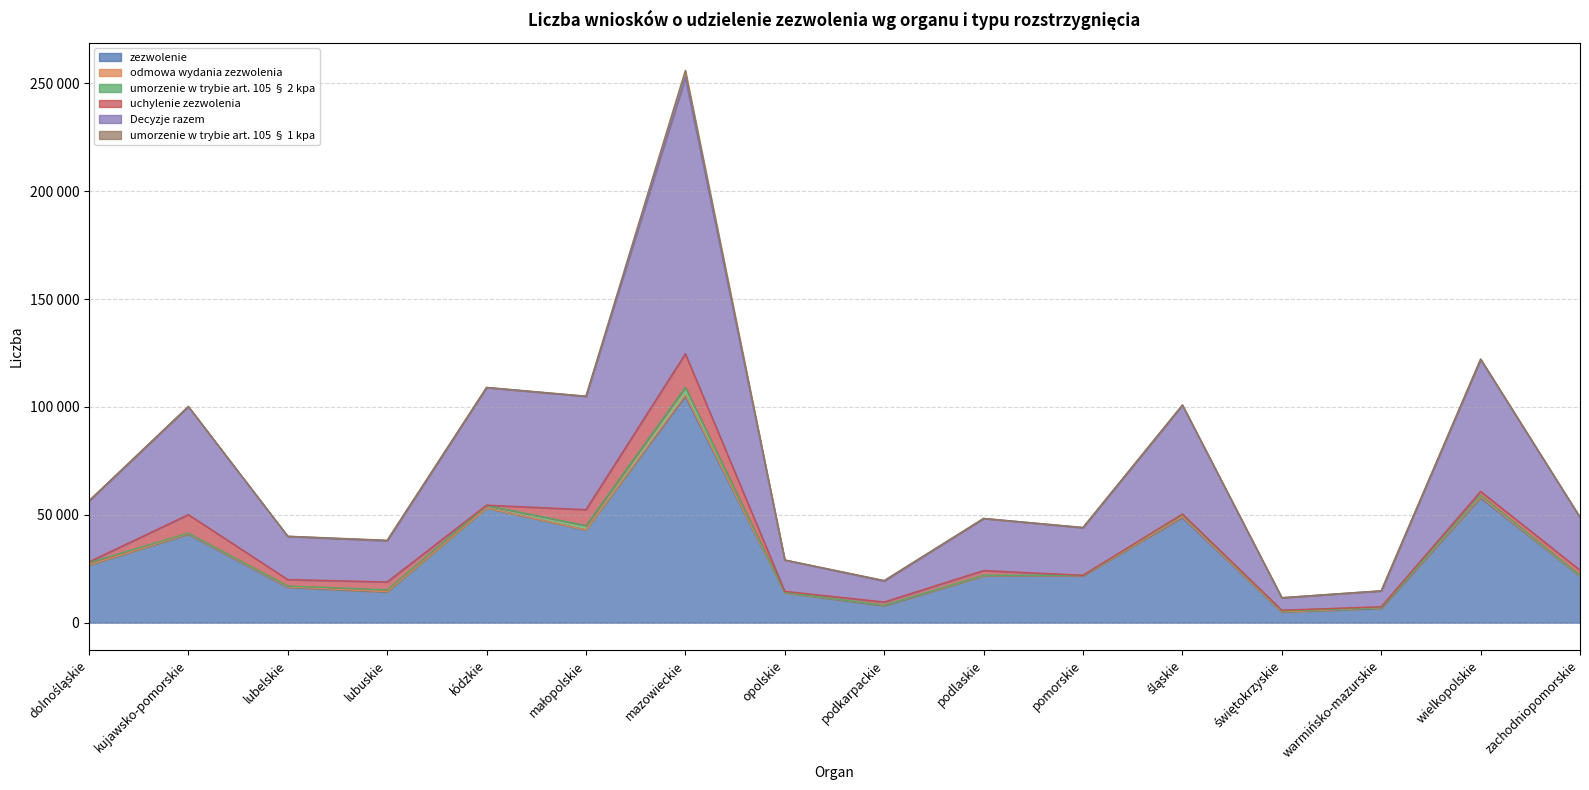

Rank the categories by odmowa wydania zezwolenia value from lowest to highest.

podlaskie, łódzkie, opolskie, małopolskie, świętokrzyskie, zachodniopomorskie, pomorskie, dolnośląskie, lubuskie, lubelskie, podkarpackie, kujawsko-pomorskie, warmińsko-mazurskie, śląskie, wielkopolskie, mazowieckie